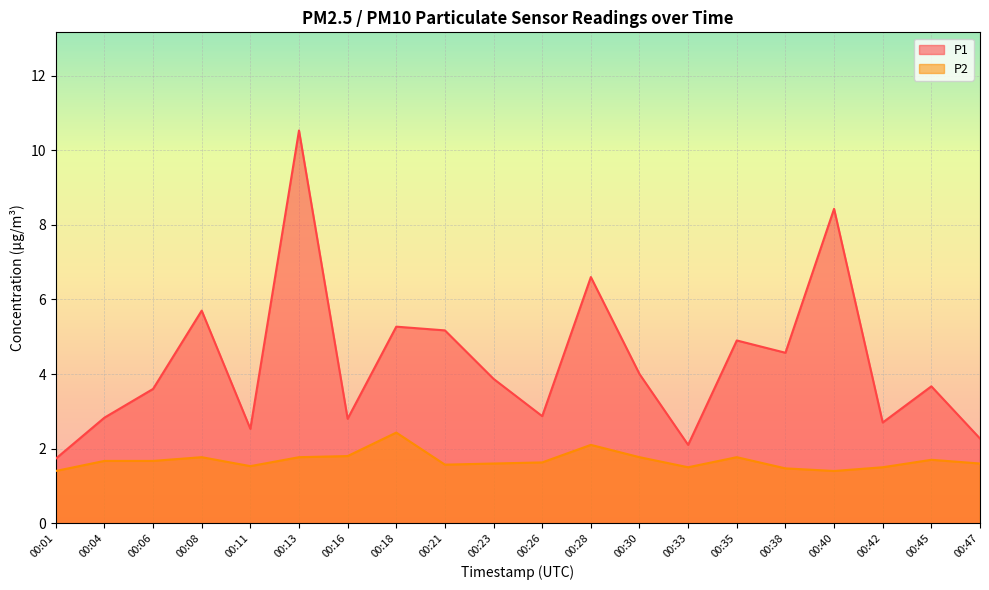

Reading left to right, transcribe all the data shown in this chart.

P1: 1.7	2.8	3.6	5.7	2.5	10.5	2.8	5.3	5.2	3.9	2.9	6.6	4.0	2.1	4.9	4.6	8.4	2.7	3.7	2.3
P2: 1.4	1.7	1.7	1.8	1.5	1.8	1.8	2.4	1.6	1.6	1.6	2.1	1.8	1.5	1.8	1.5	1.4	1.5	1.7	1.6